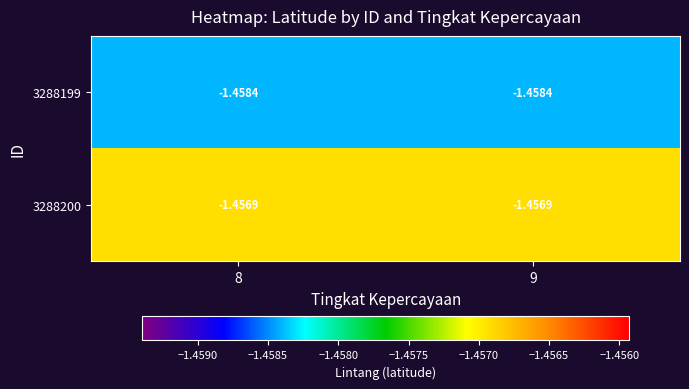

How many categories are shown in the chart?

2